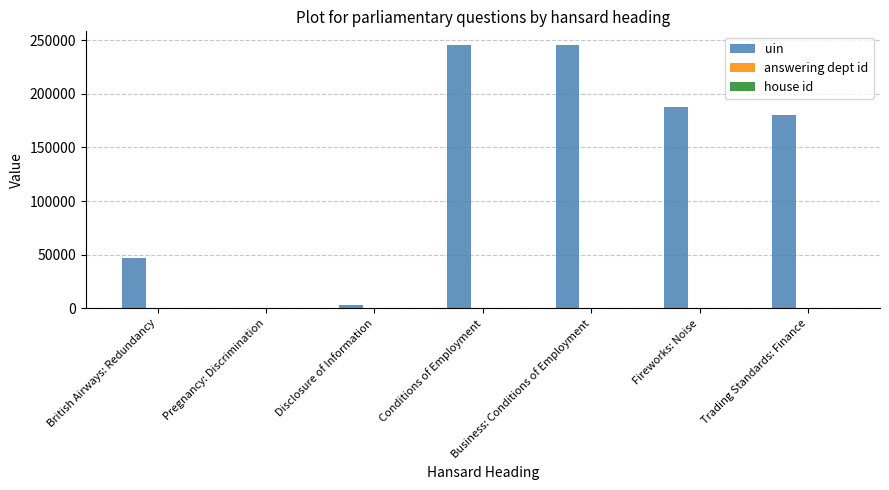

The value of uin at Business: Conditions of Employment is 245891. True or false?

True